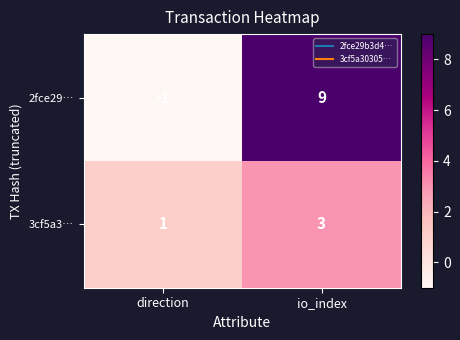

Rank the series at direction from highest to lowest value.

3cf5a3…, 2fce29…